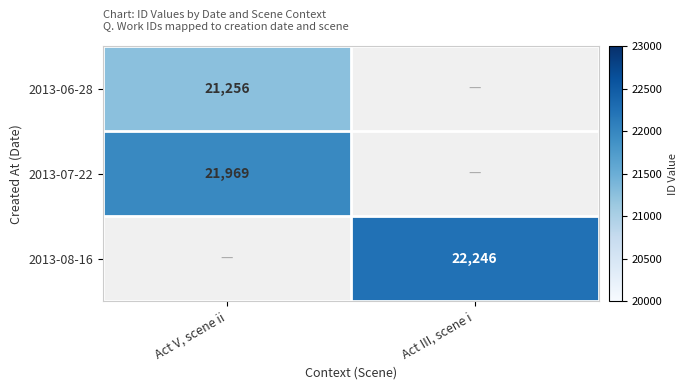

Is it true that 2013-08-16 equals 22246 at Act III, scene i?

True